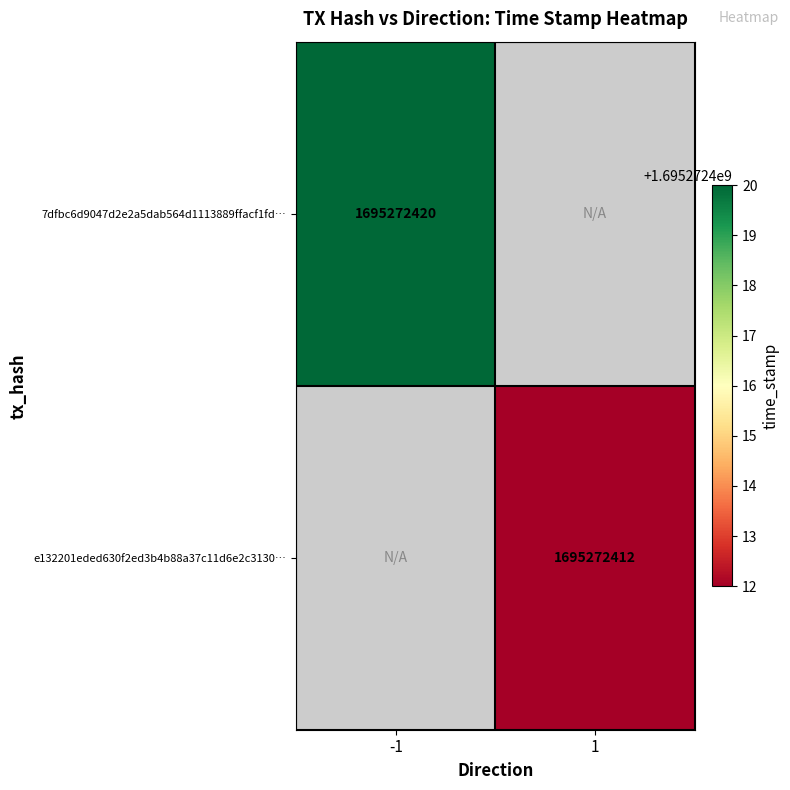

Which series has the largest total across all categories?

7dfbc6d9047d2e2a5dab564d1113889ffacf1fd